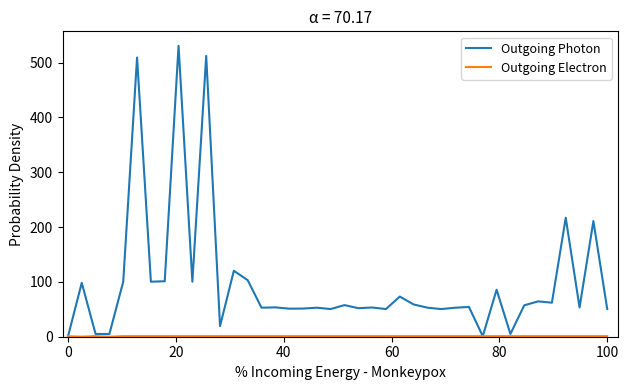

What is the highest value of the Outgoing Photon series?

530.5